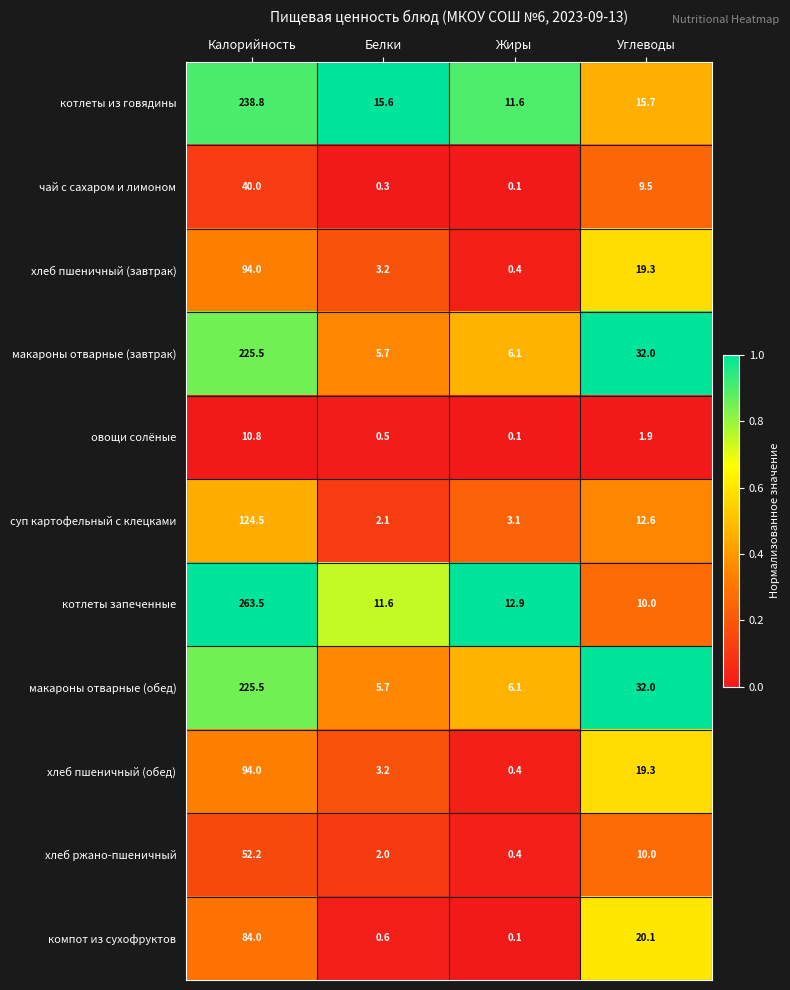

The value of компот из сухофруктов at Калорийность is 84.0. True or false?

True